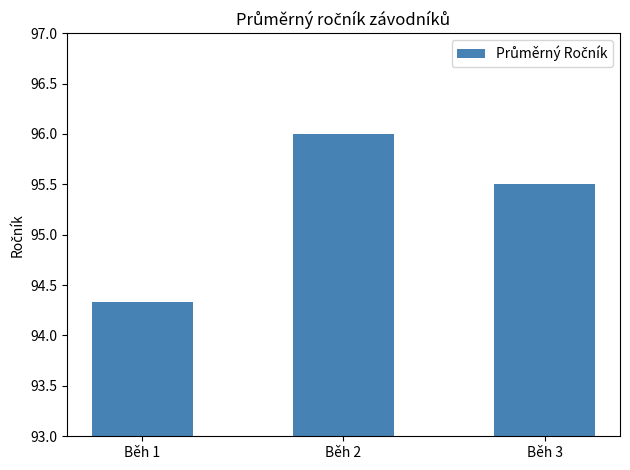

Reading right to left, what are all the values shown in this chart?

95.5	96.0	94.3